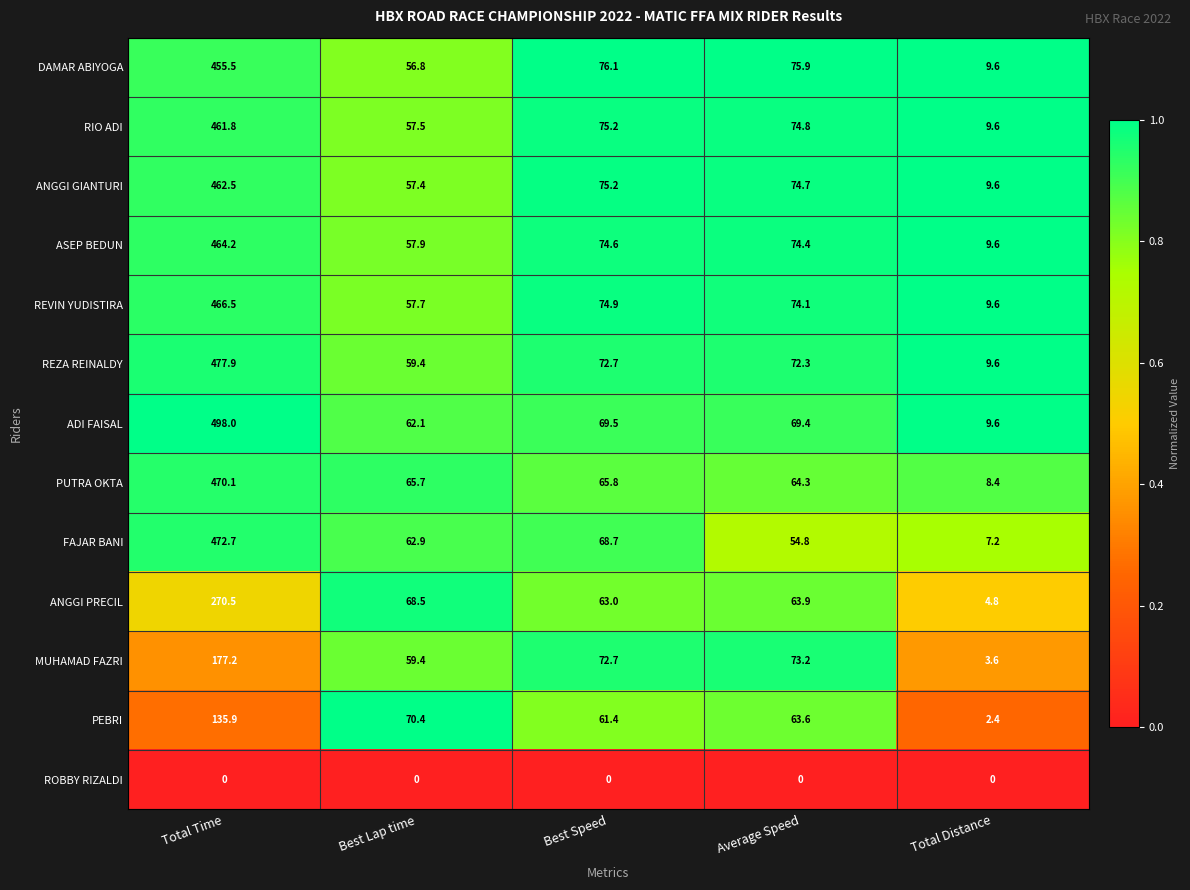

The REVIN YUDISTIRA series shows 74.9 at Best Speed. True or false?

True